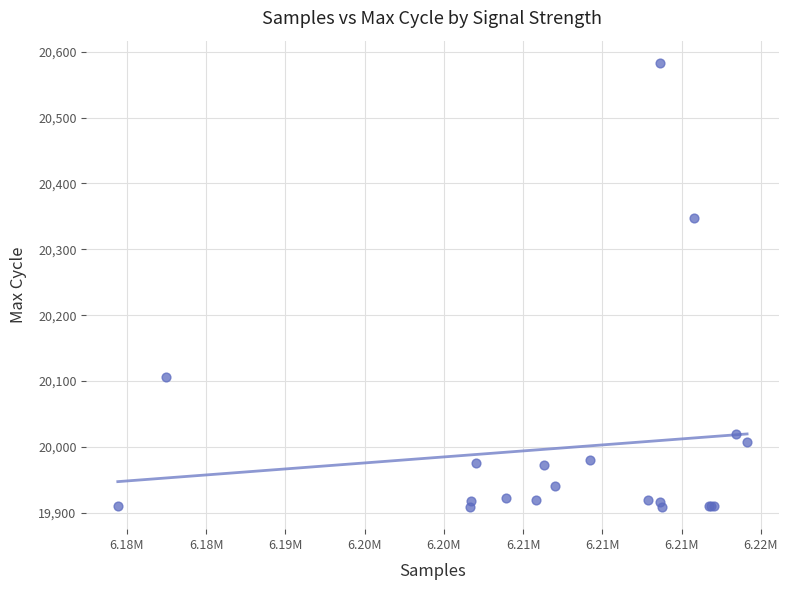

What Y value in the scatter plot is closest to 20246?

20347